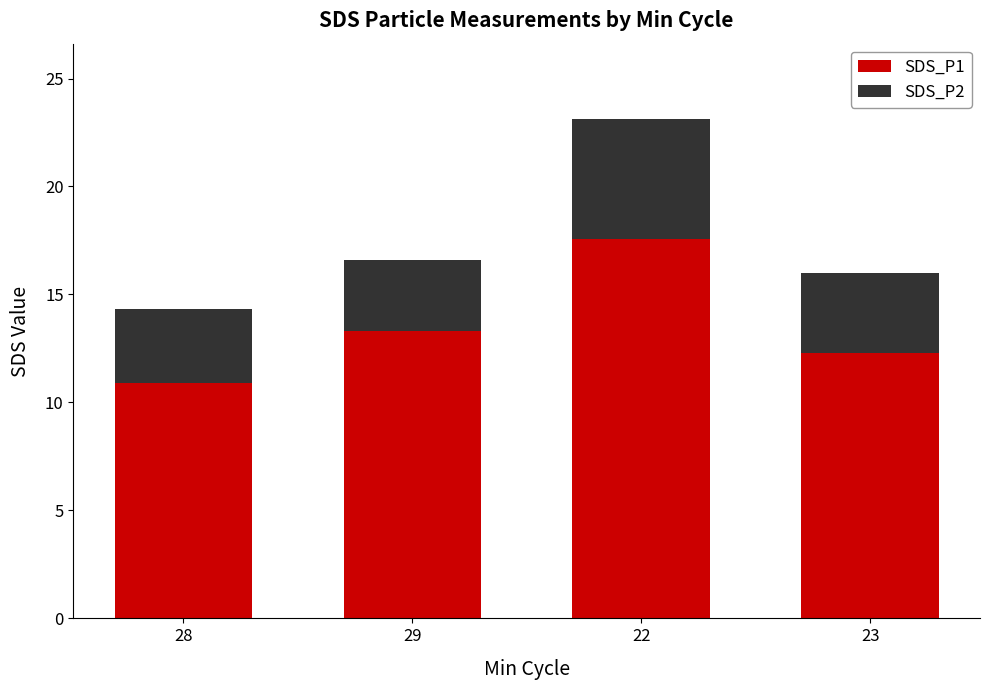

True or false: SDS_P1 has a value of 4.2 at 28.

False